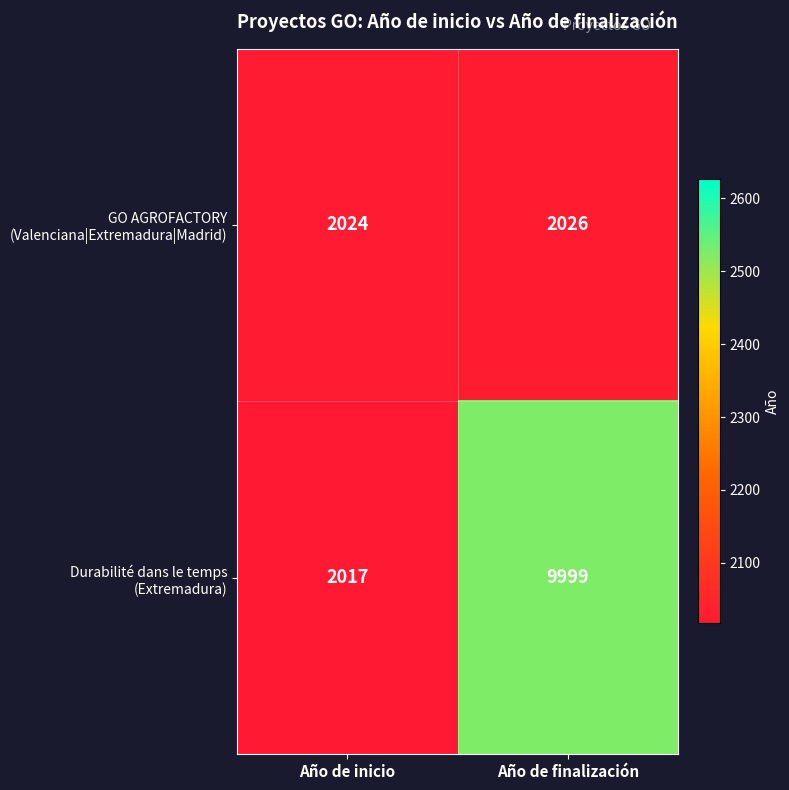

At which category is the sum across all series the highest?

Año de finalización